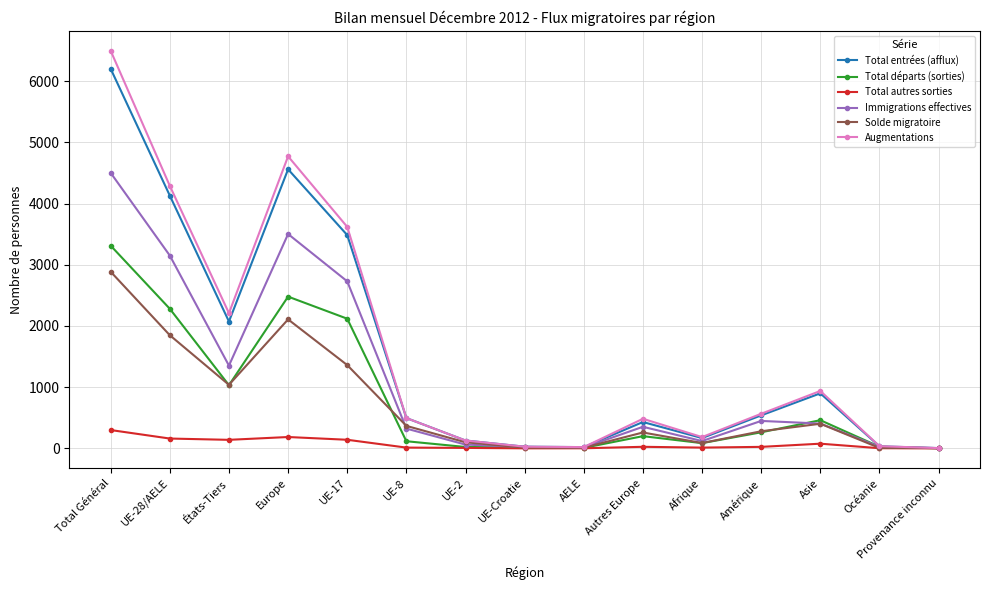

What is the label of the 2nd point from the right?

Océanie